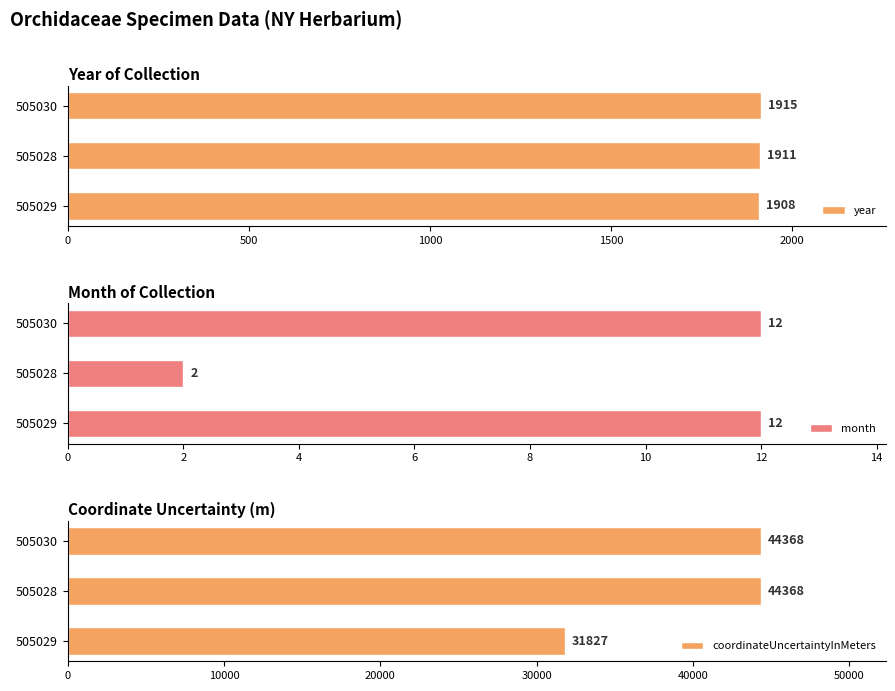

What is the difference between the maximum and minimum values in the coordinateUncertaintyInMeters series?

12541